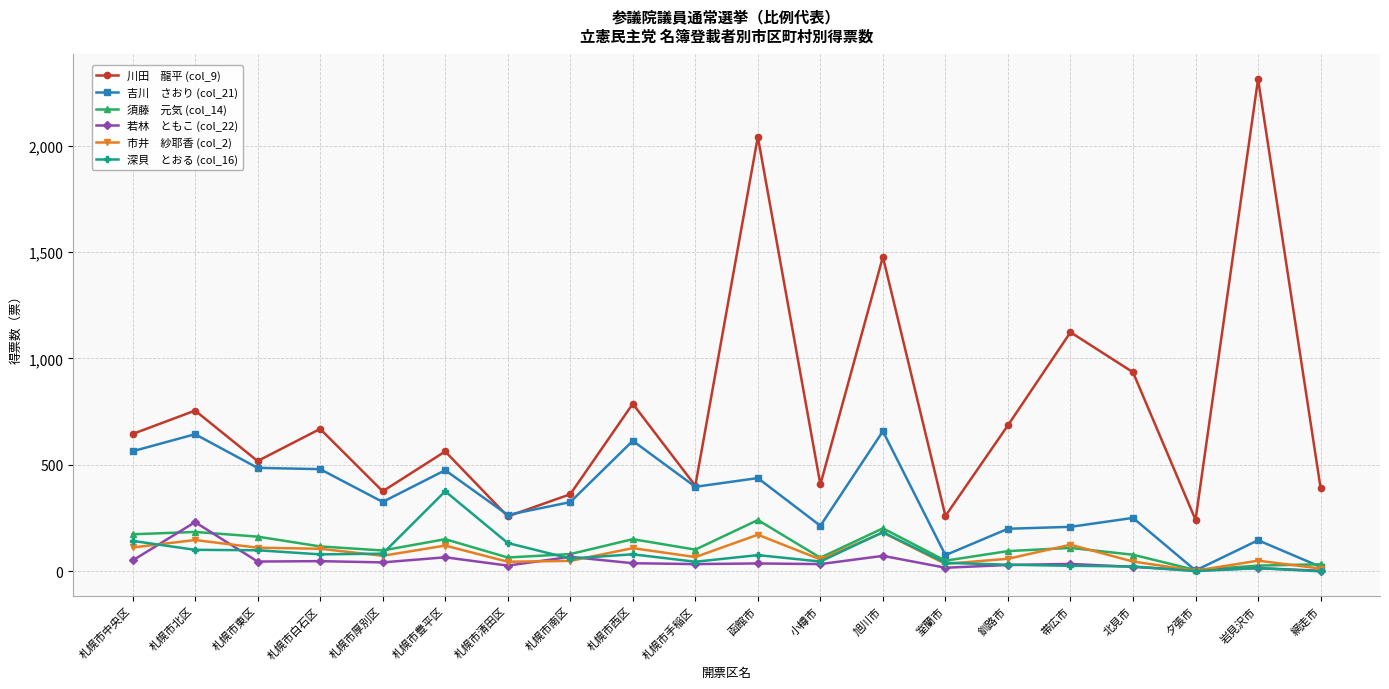

What is the spread (max minus min) of values at 札幌市中央区?

594.0